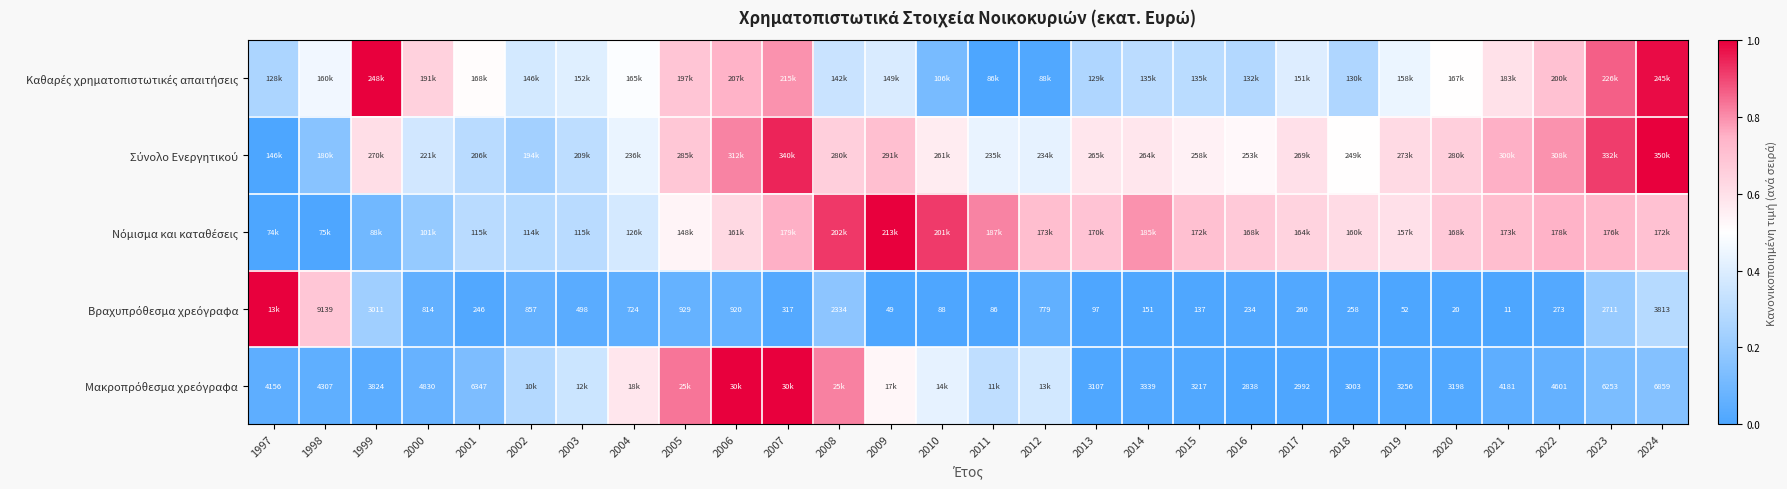

Rank the categories by Καθαρές χρηματοπιστωτικές απαιτήσεις value from lowest to highest.

2011, 2012, 2010, 1997, 2013, 2018, 2016, 2015, 2014, 2008, 2002, 2009, 2017, 2003, 2019, 1998, 2004, 2020, 2001, 2021, 2000, 2005, 2022, 2006, 2007, 2023, 2024, 1999